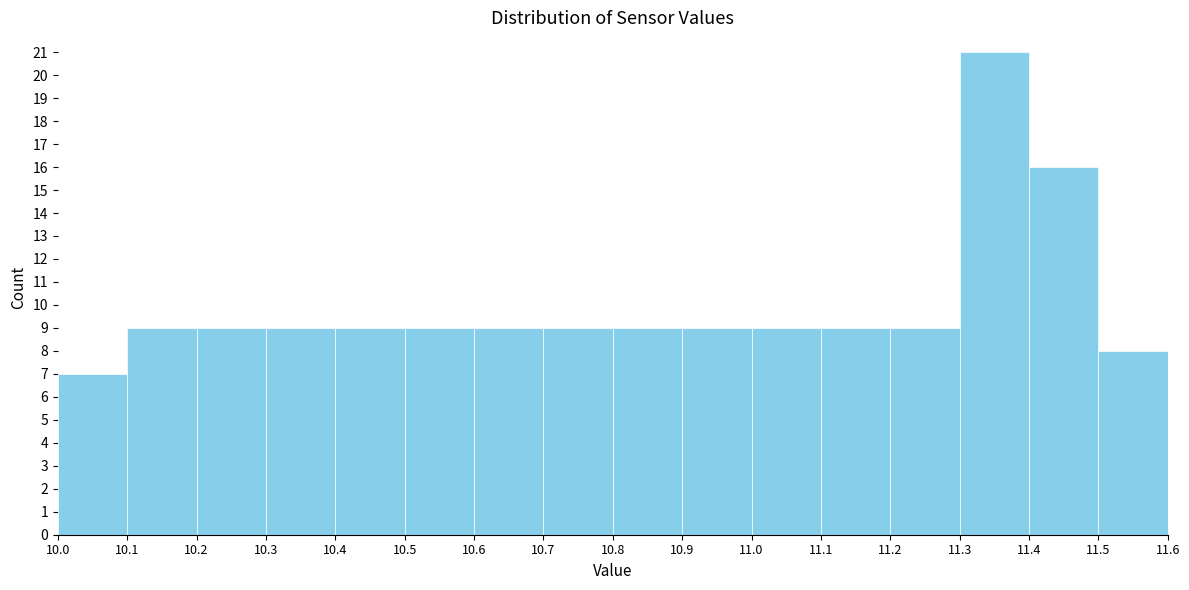

How tall is the bar that spans 11.5 to 11.6 on the x-axis? The values are not printed on the chart, so give them approximately, as read against the axis.

8